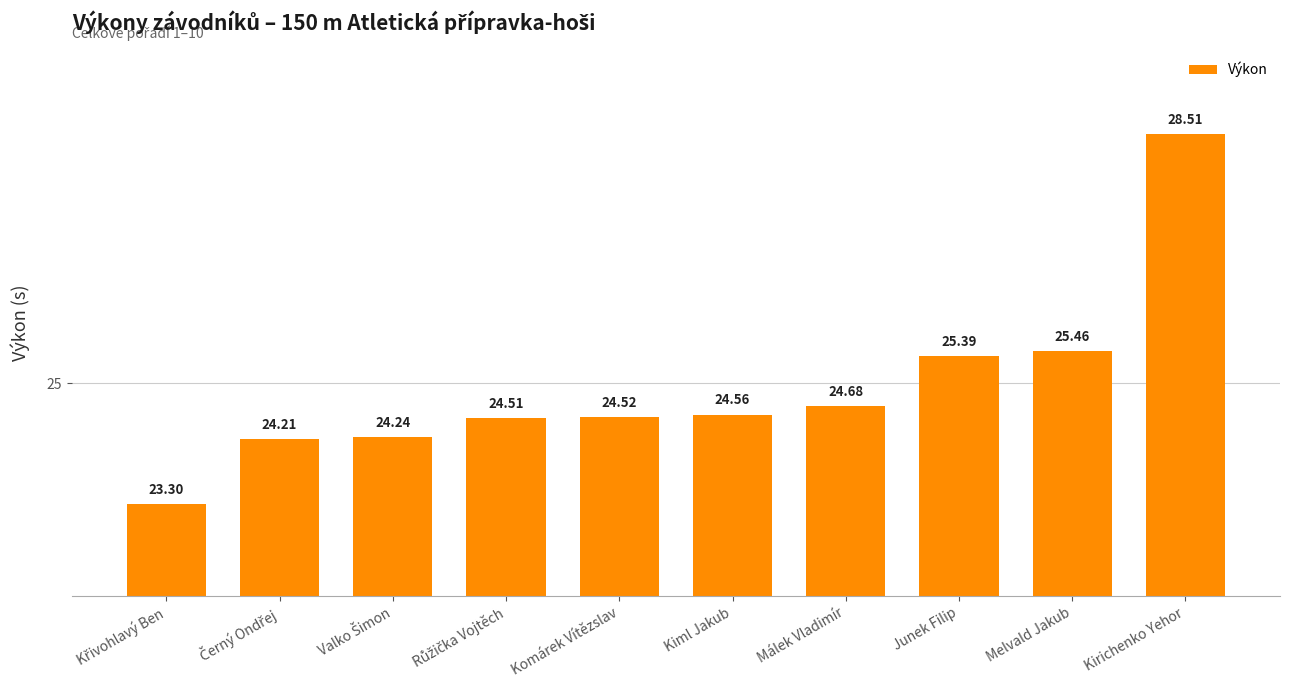

What position from the left is Kiml Jakub?

6